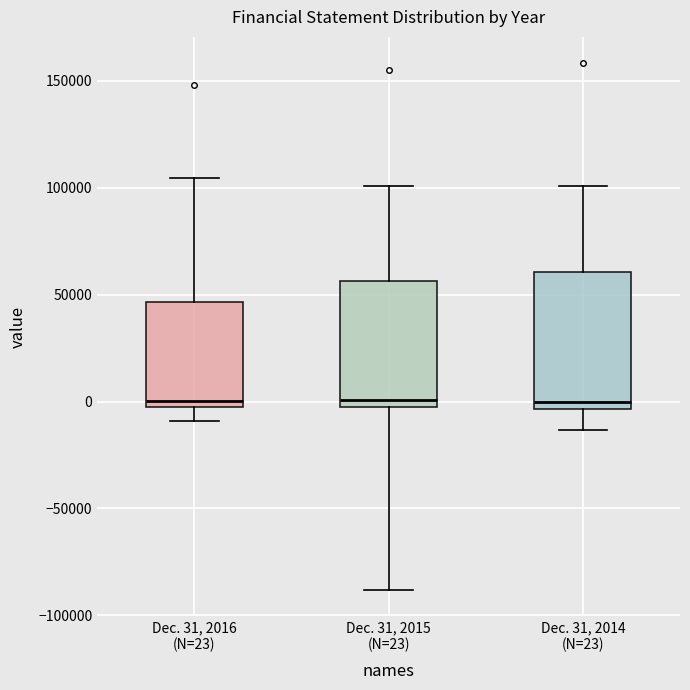

Reading left to right, read every box against the y-axis: the position of its median line, the range the box covers, and the ends of its whiskers. The values are not printed on the chart, so give them approximately, as read against the axis.

Dec. 31, 2016 (N=23): median 0, box -5000 to 45000, whiskers -10000 to 105000
Dec. 31, 2015 (N=23): median 0, box -5000 to 55000, whiskers -90000 to 100000
Dec. 31, 2014 (N=23): median 0, box -5000 to 60000, whiskers -15000 to 100000